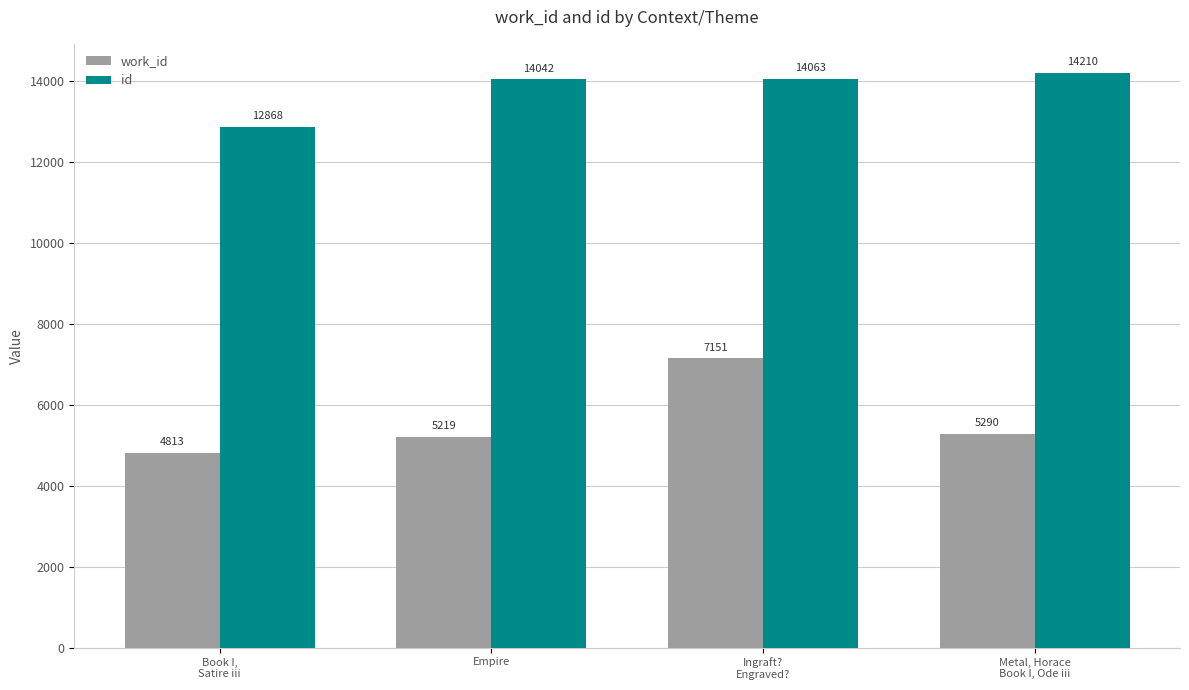

What is the sum of the id values at Book I,
Satire iii and Empire?

26910